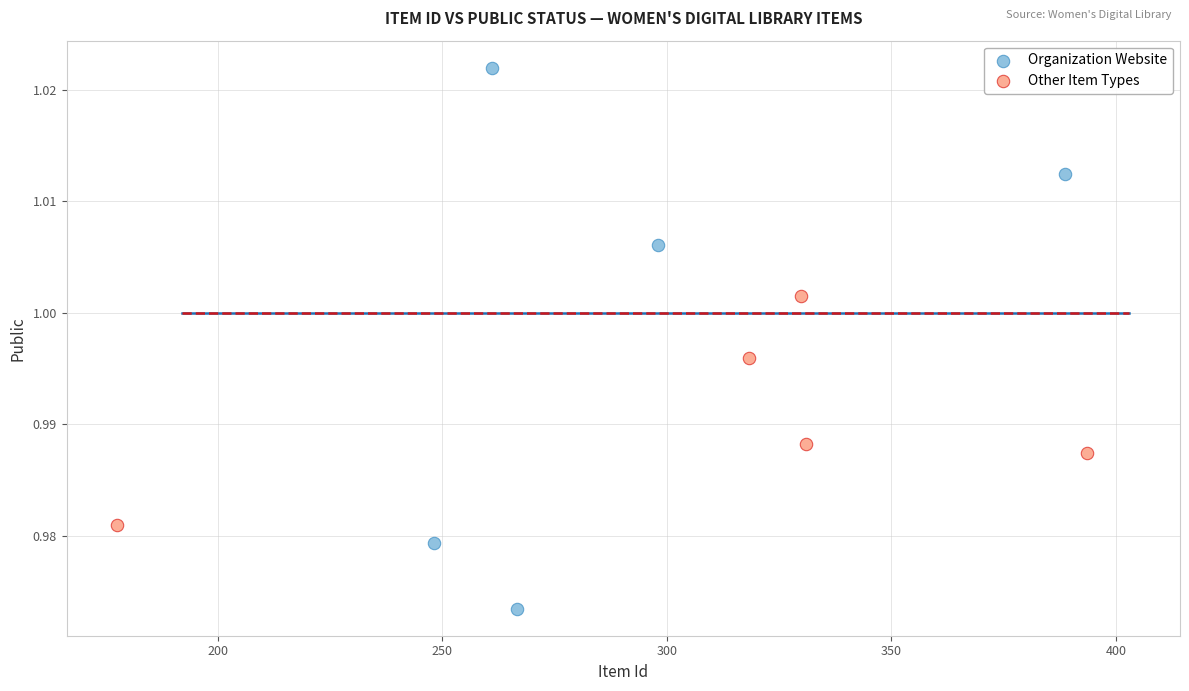

What are all the series names shown in the legend?

Organization Website, Other Item Types